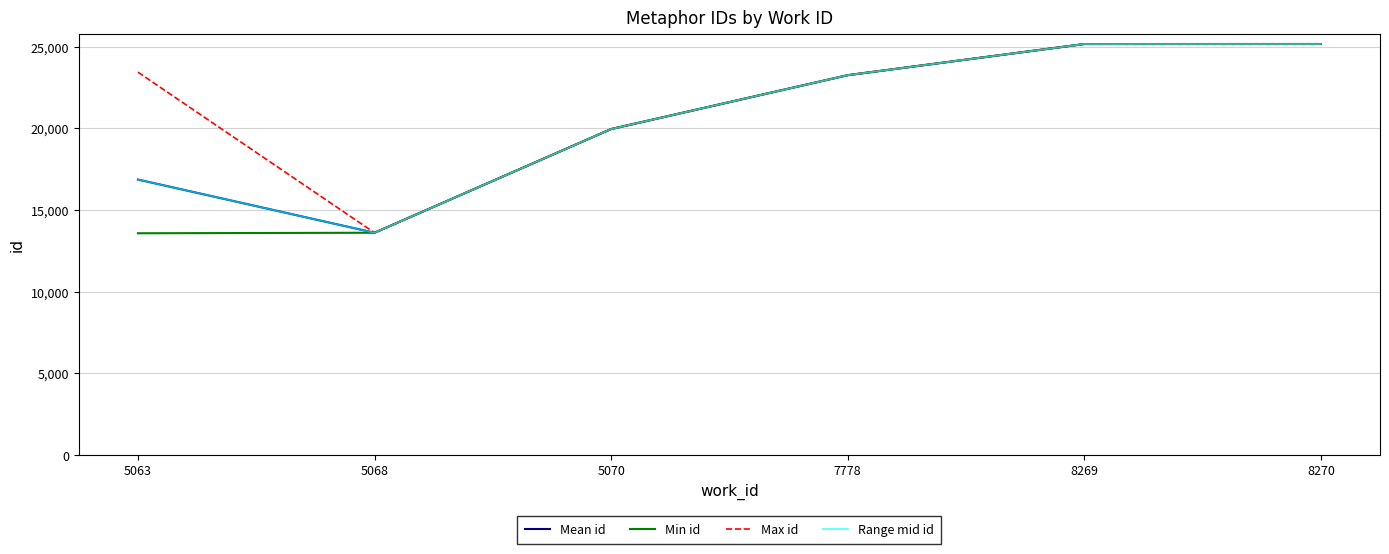

What is the maximum value shown in the chart?

25169